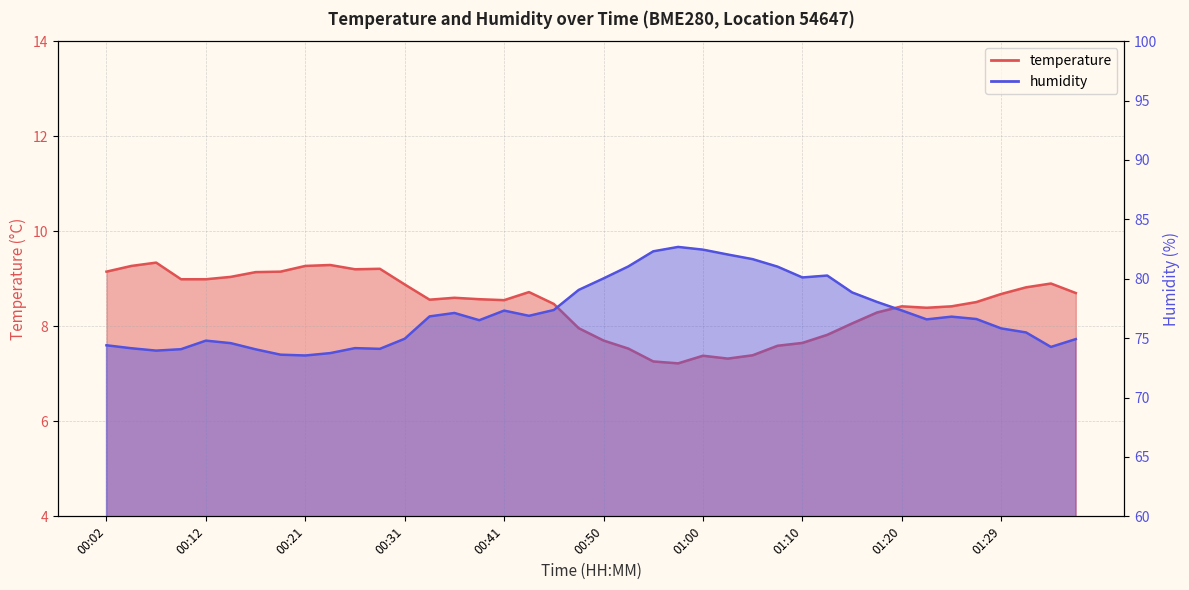

How many values in the temperature series are below 8?

11